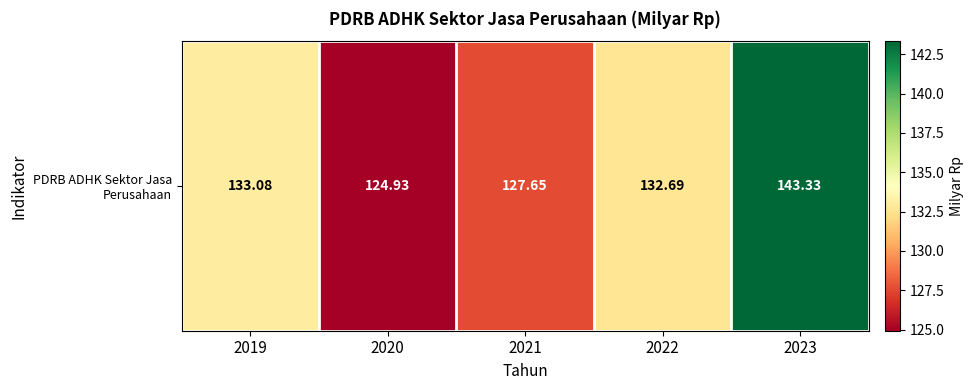

What is the smallest value displayed?

124.9